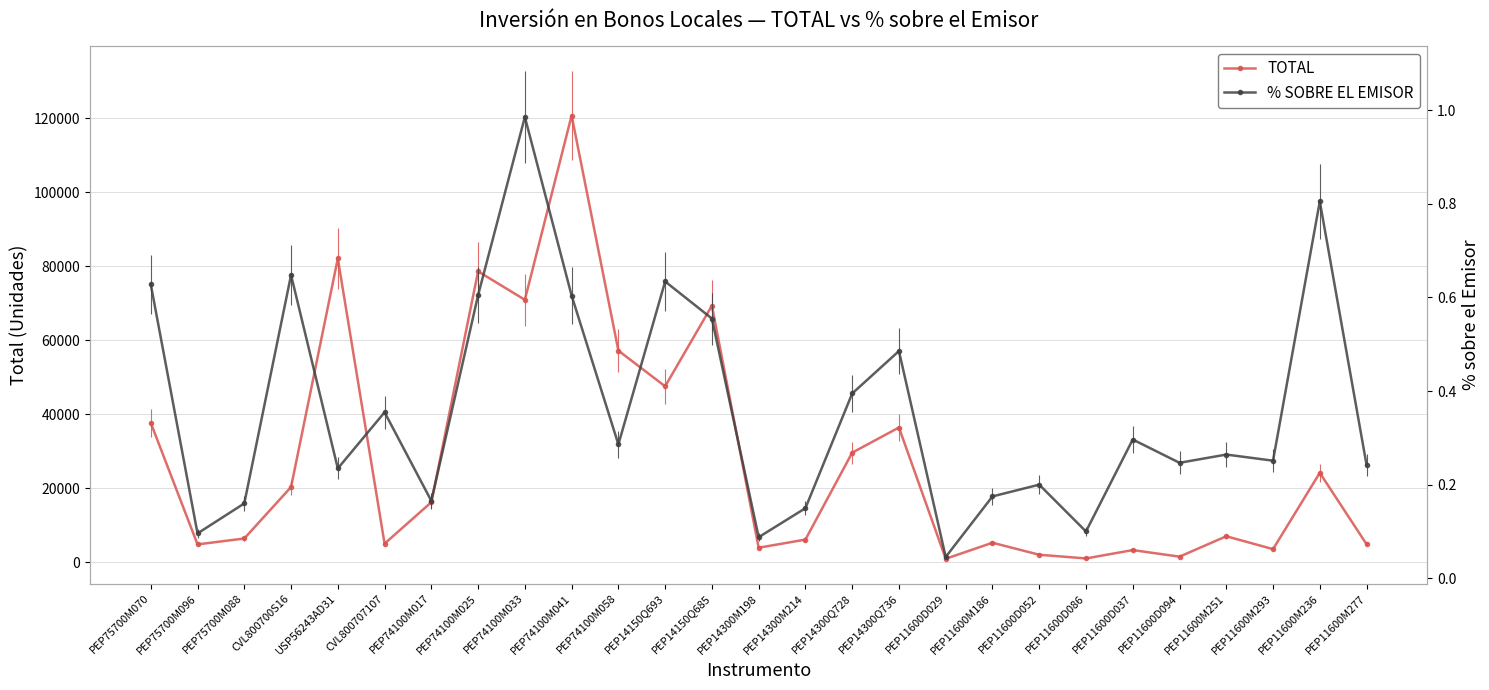

Which series changed the most between PEP14300M214 and PEP11600D086?

TOTAL